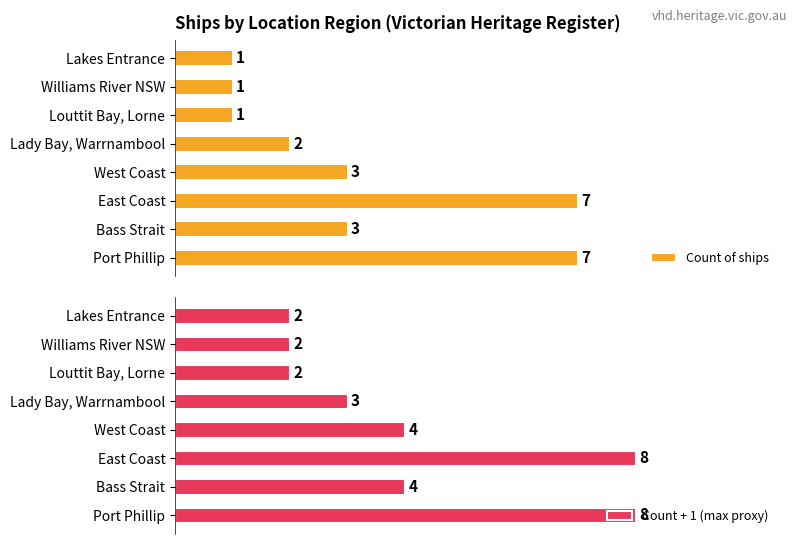

How many data points in Count + 1 (max proxy) are less than 4?

4